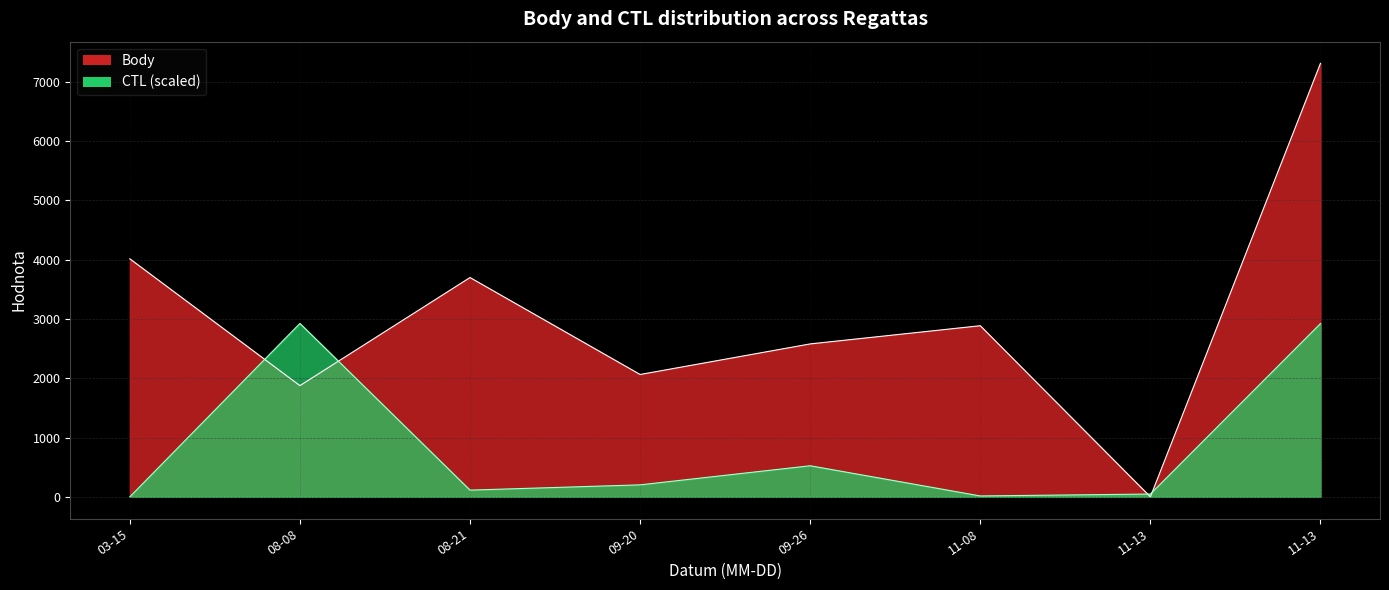

How many lines are shown in the chart?

2